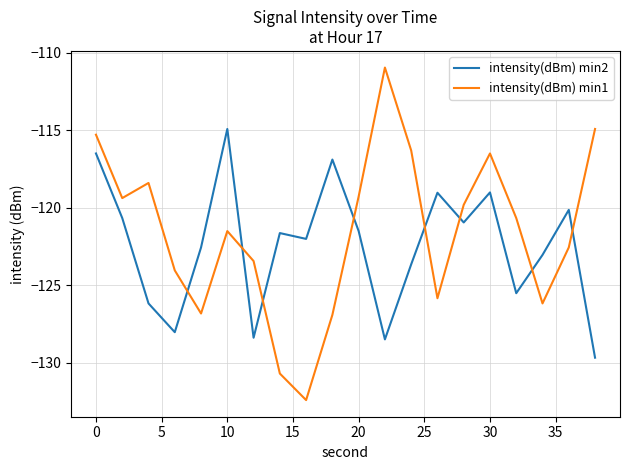

Which series has the largest range (max minus min)?

intensity(dBm) min1